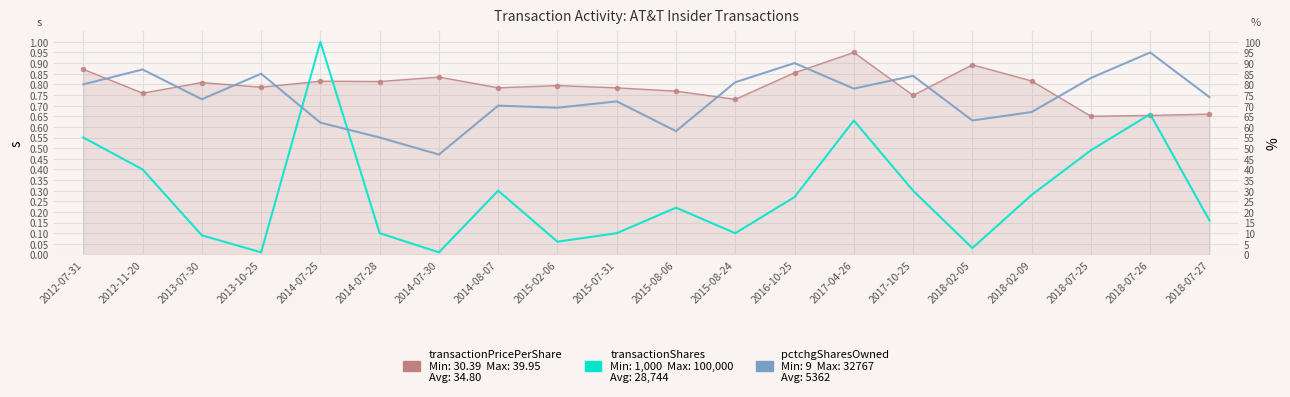

Where is the first local minimum for pctchgSharesOwned?

2013-07-30